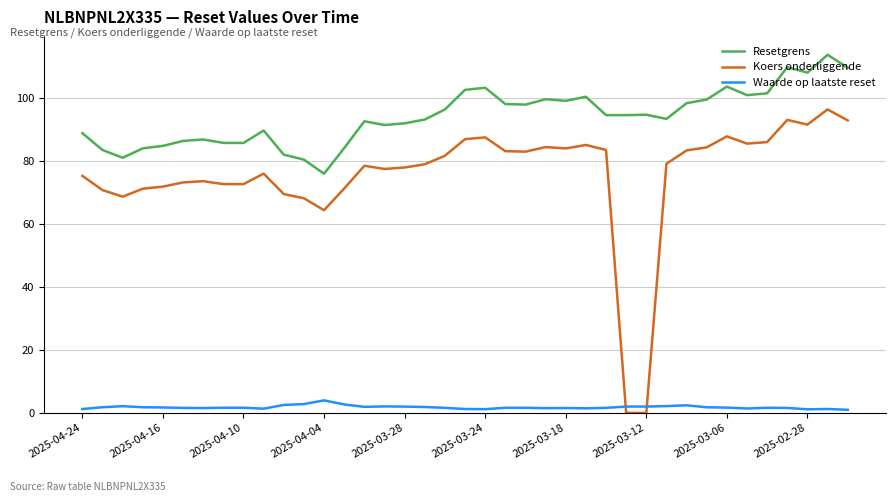

Count the number of categories in the chart.

39